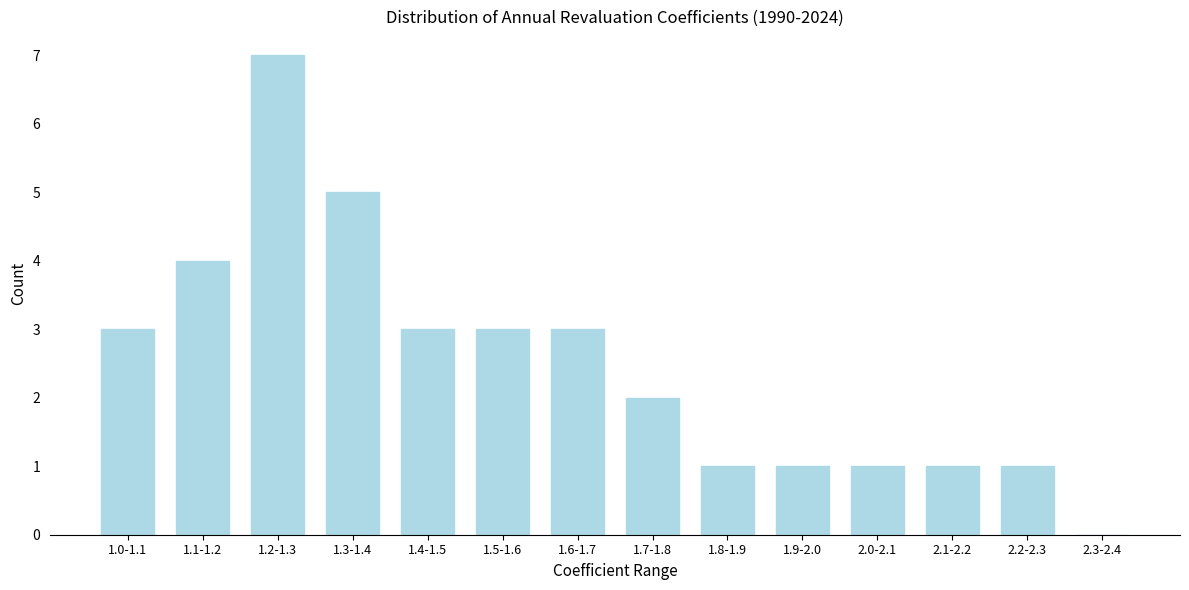

Reading right to left, extract all data points from this chart.

2.3-2.4=0	2.2-2.3=1	2.1-2.2=1	2.0-2.1=1	1.9-2.0=1	1.8-1.9=1	1.7-1.8=2	1.6-1.7=3	1.5-1.6=3	1.4-1.5=3	1.3-1.4=5	1.2-1.3=7	1.1-1.2=4	1.0-1.1=3